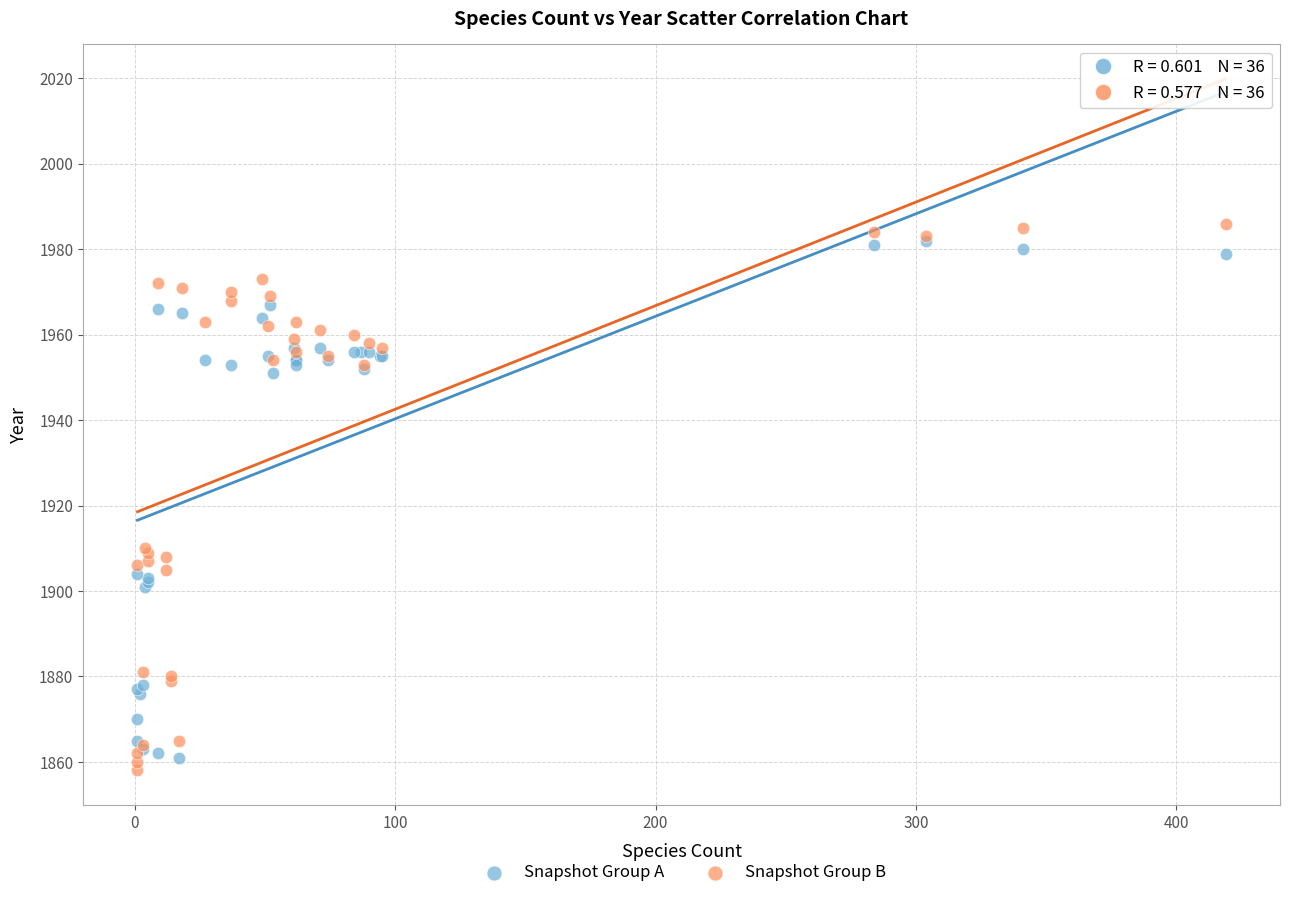

What are all the series names shown in the legend?

Snapshot Group A, Snapshot Group B